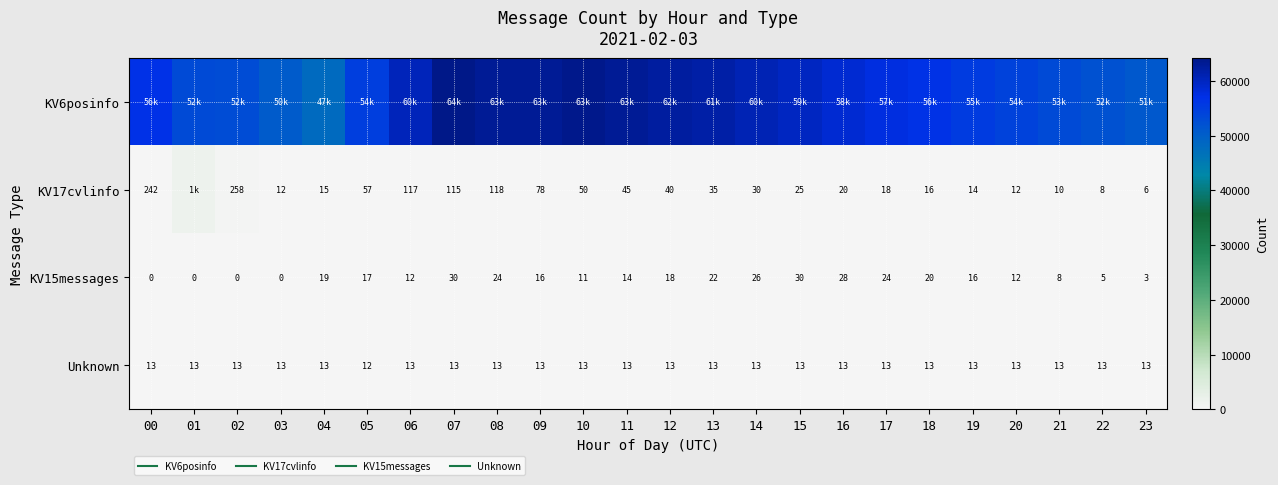

Rank the series at 12 from highest to lowest value.

KV6posinfo, KV17cvlinfo, KV15messages, Unknown